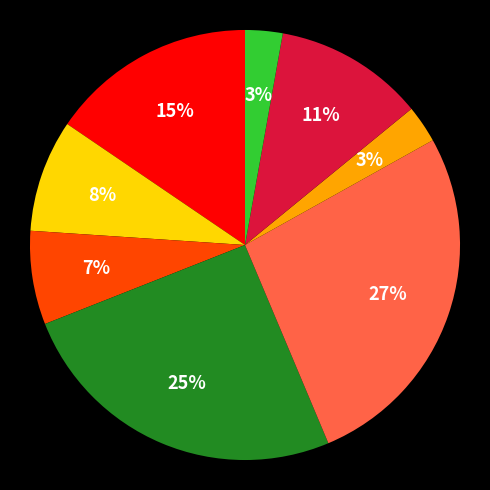

Is there a majority slice in this chart?

No